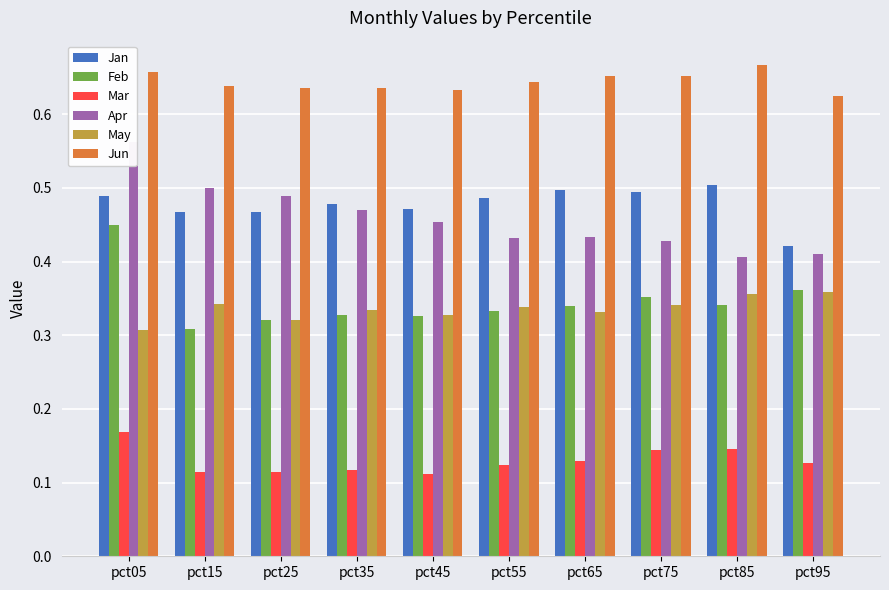

What is the average value of the Apr series?

0.5